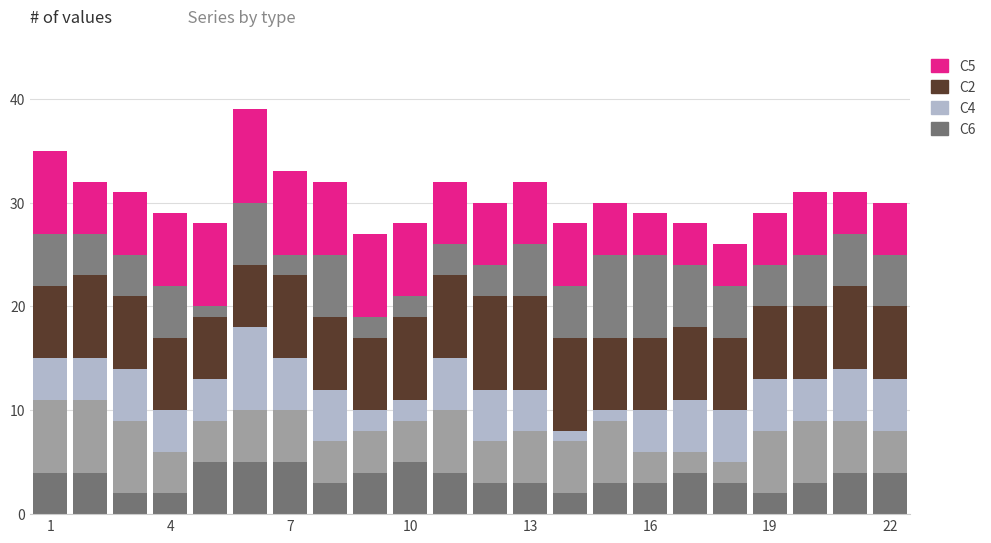

How many series are shown in this chart?

6